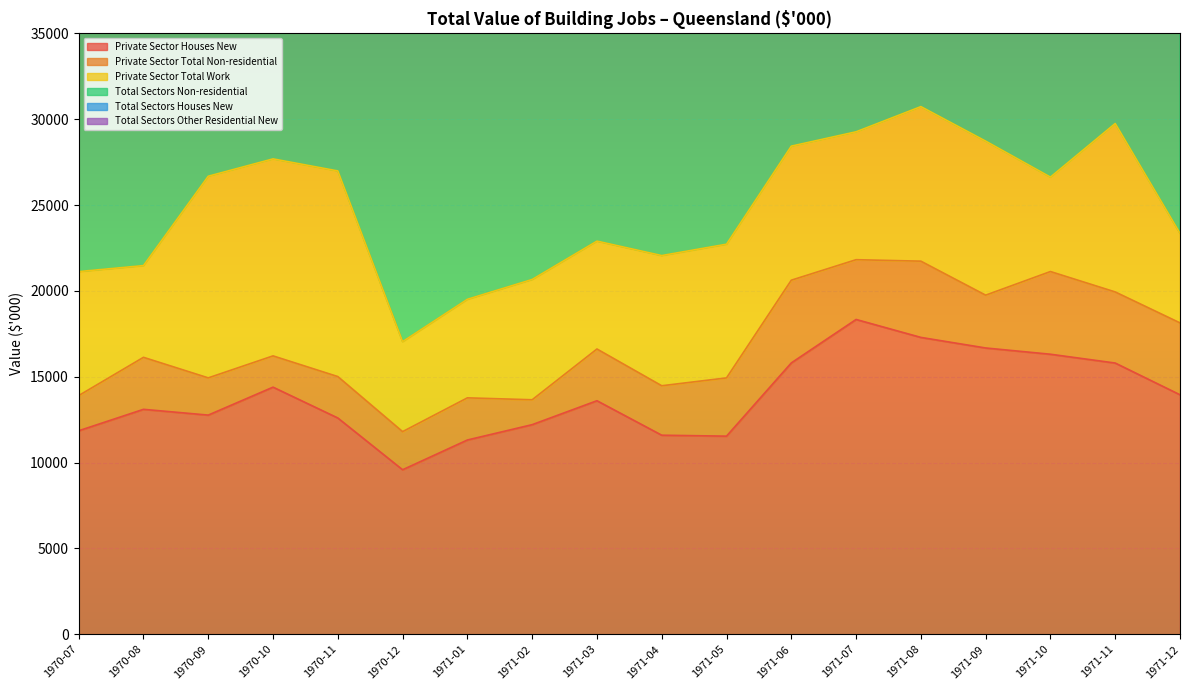

True or false: Private Sector Total Work and Total Sectors Non-residential intersect in this chart.

False